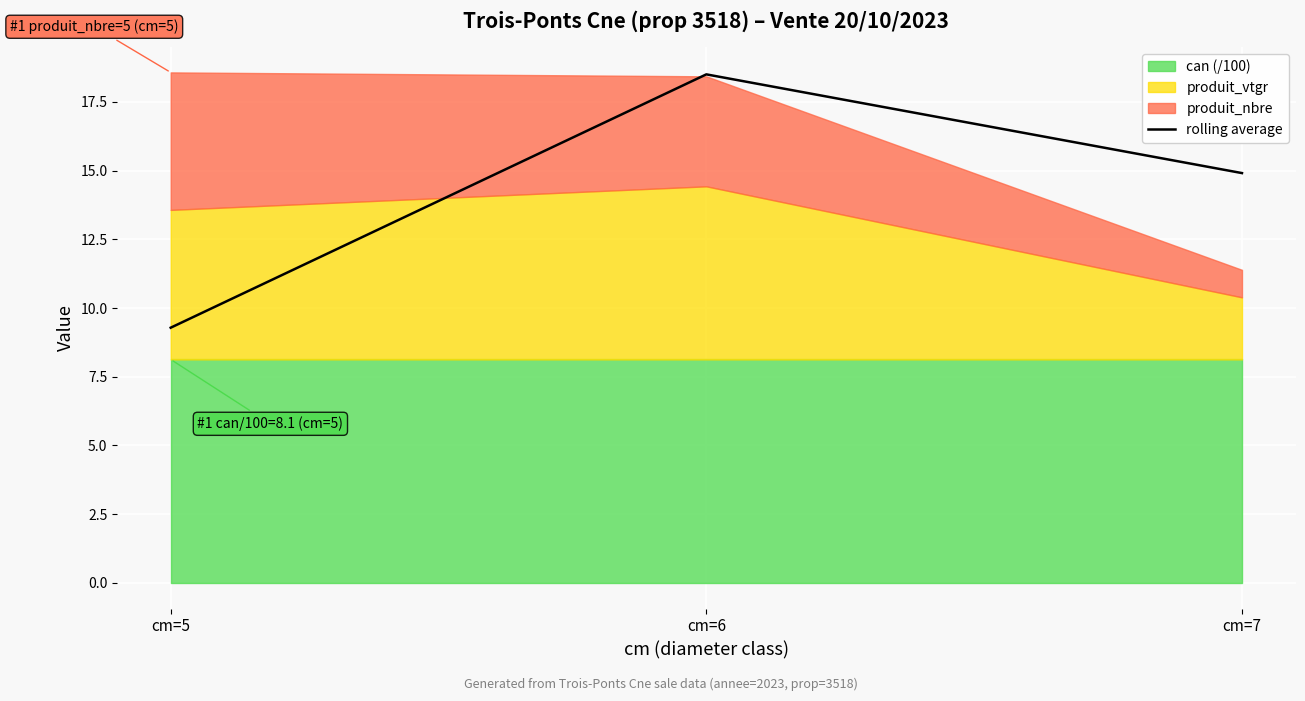

How many lines are shown in the chart?

1